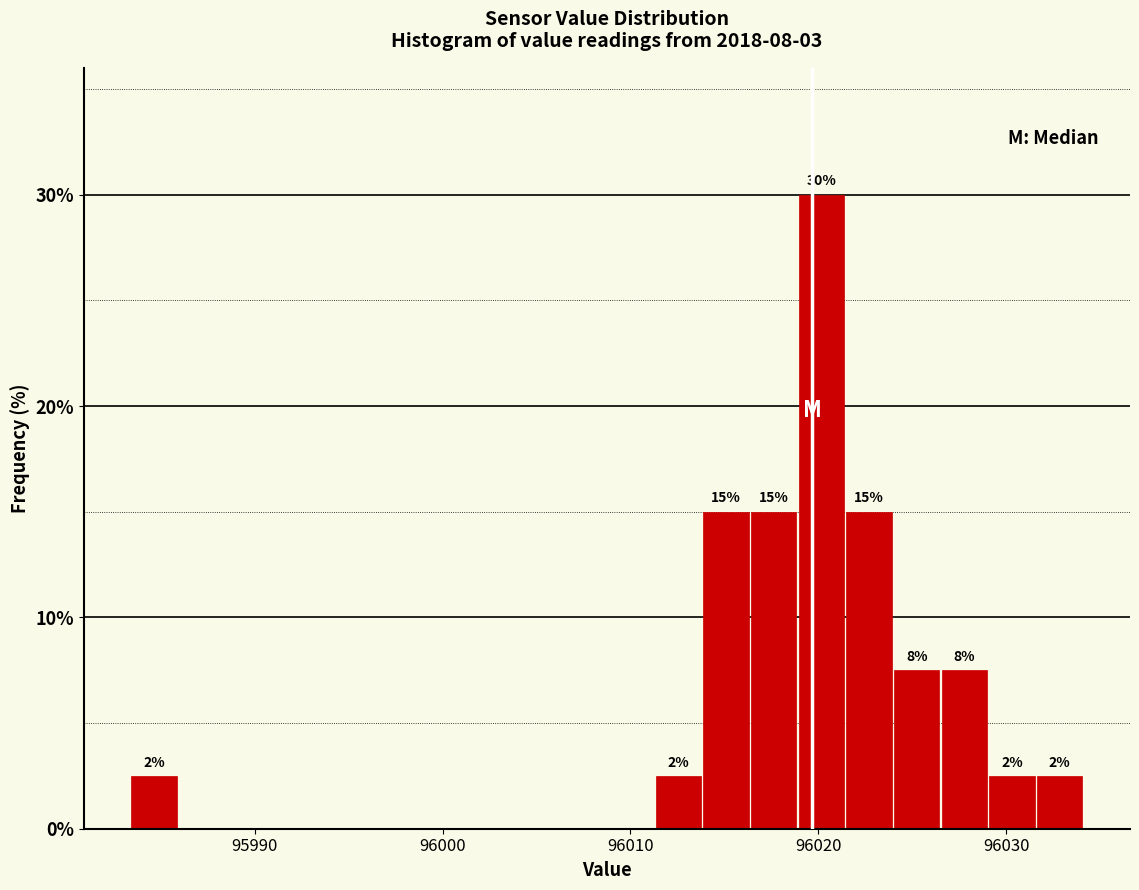

Around what value on the x-axis is the tallest bar? Give the approximate position of its centre, as read against the axis.

96020